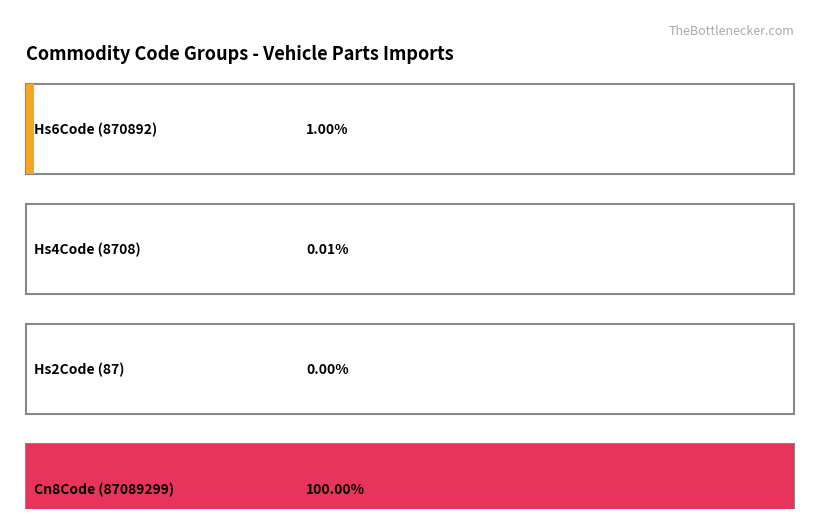

The 87 series shows 27 at July 2023. True or false?

False